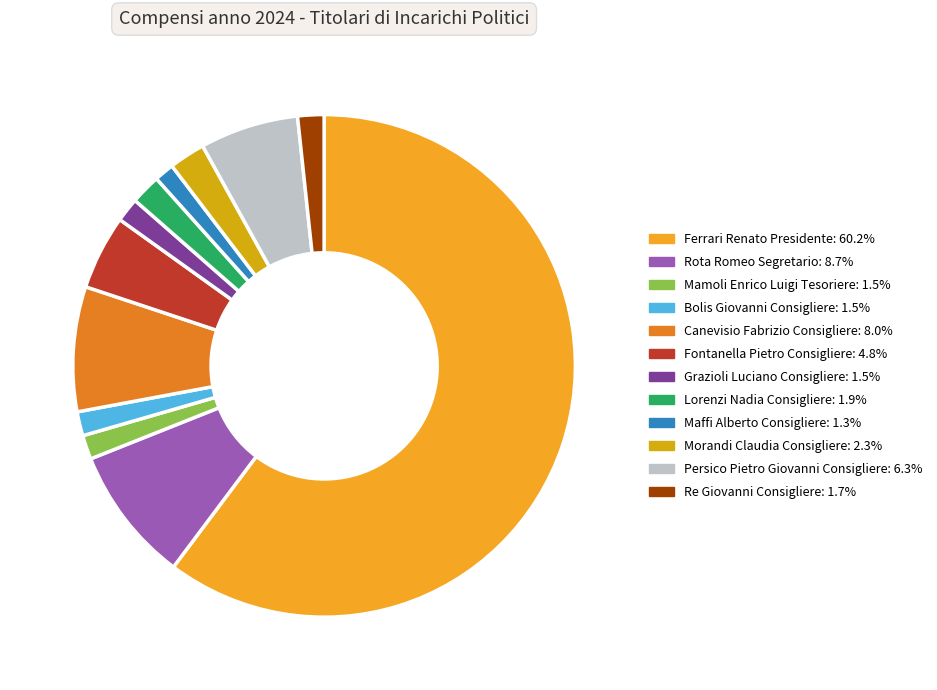

Is there a majority slice in this chart?

Yes